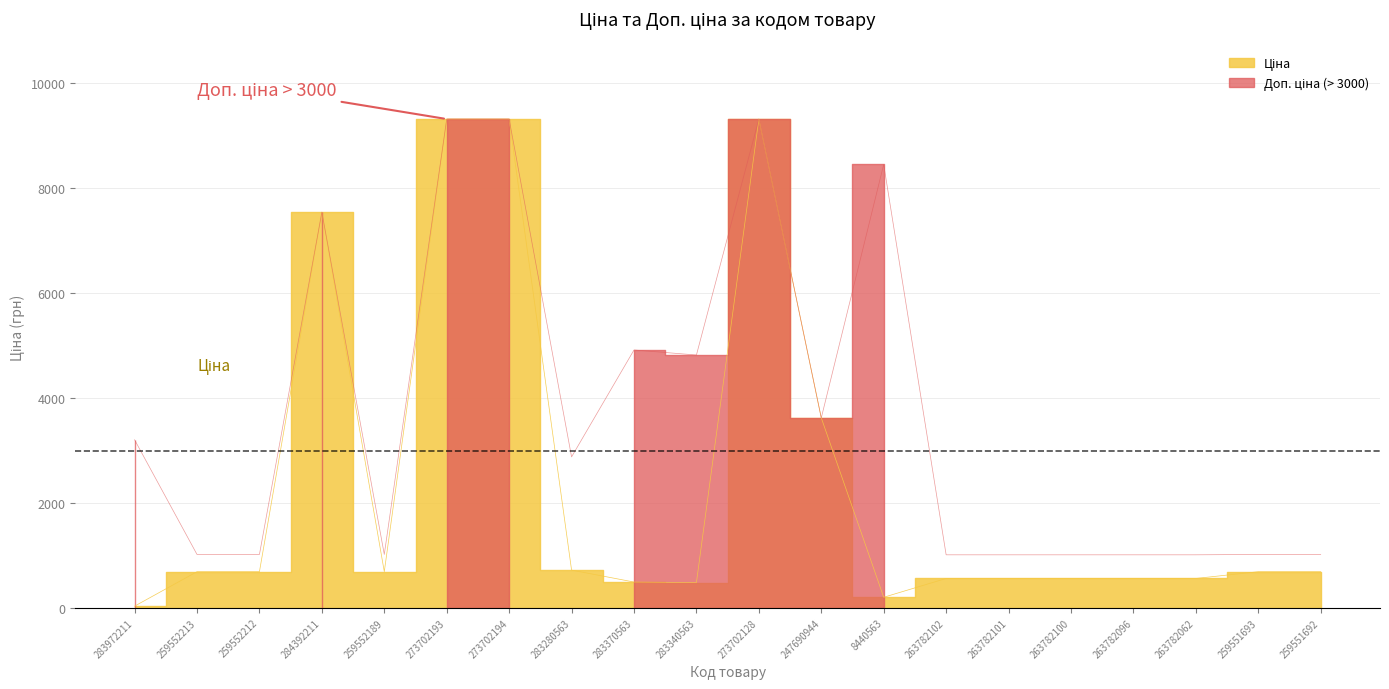

True or false: Доп. ціна and Ціна intersect in this chart.

False